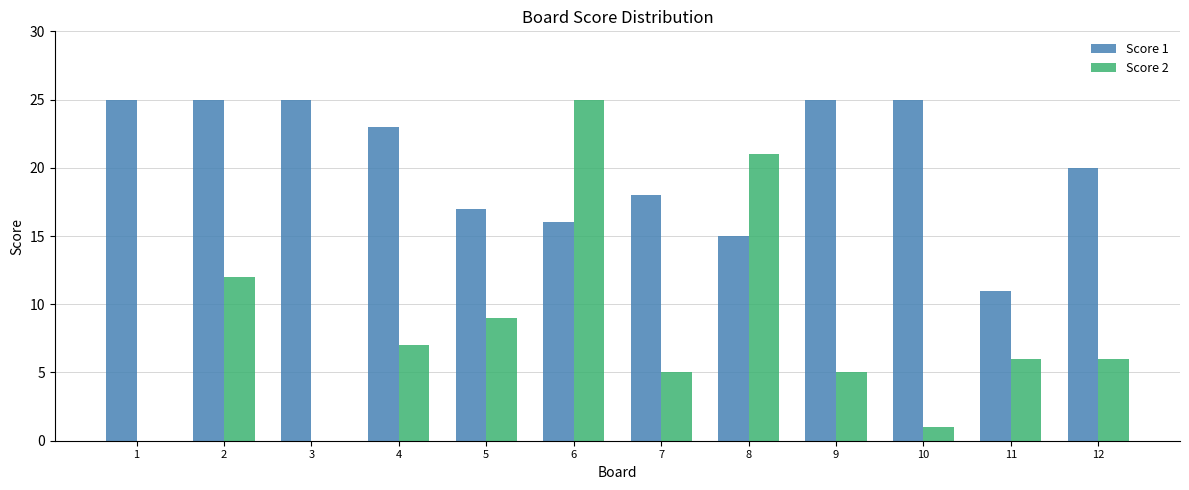

What is the sum of the Score 1 values at 3 and 6?

41